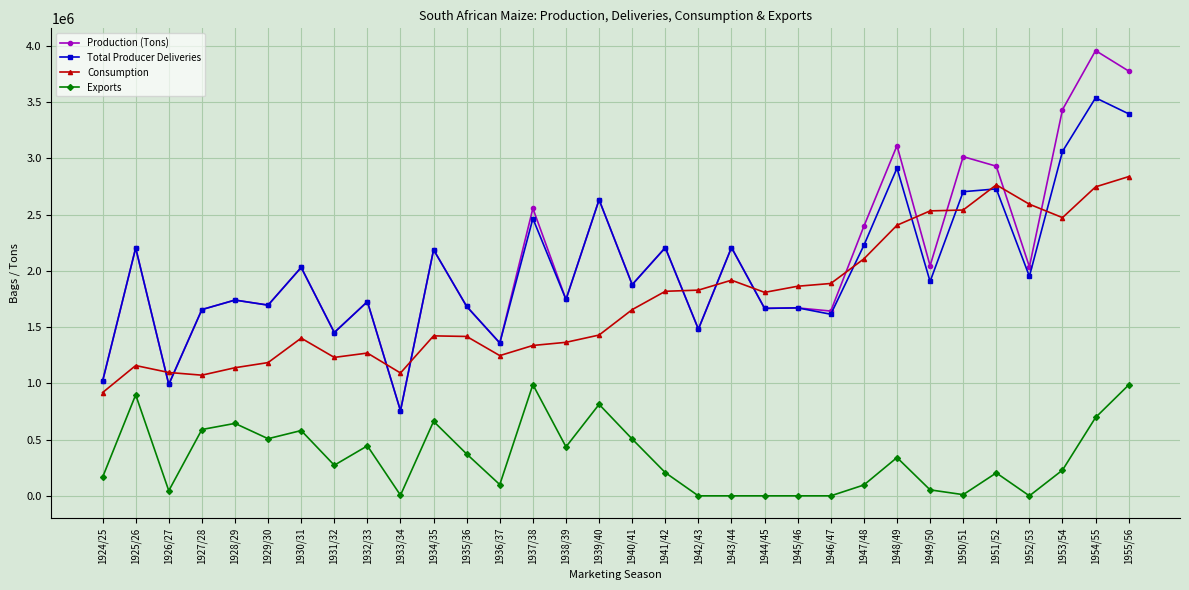

What is the label of the 12th point from the left?

1935/36